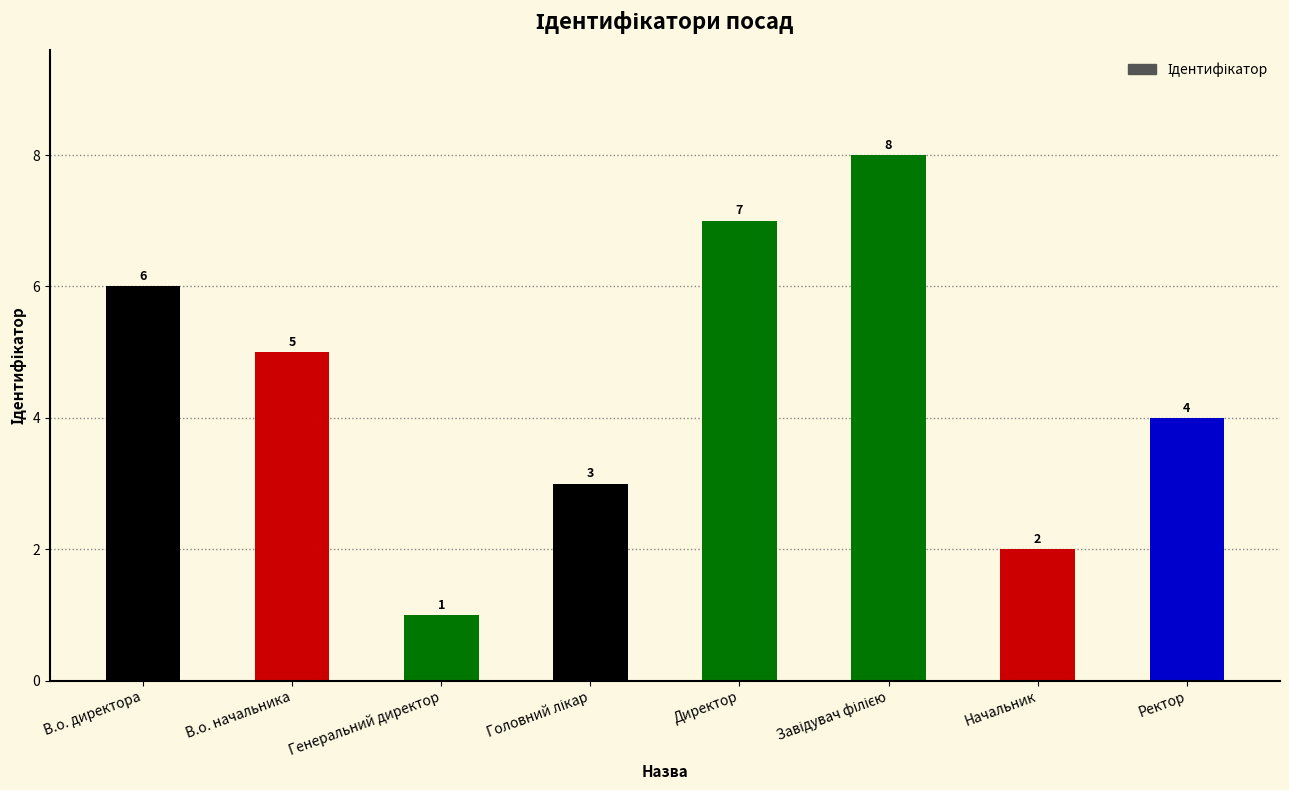

Reading left to right, extract all data points from this chart.

6	5	1	3	7	8	2	4